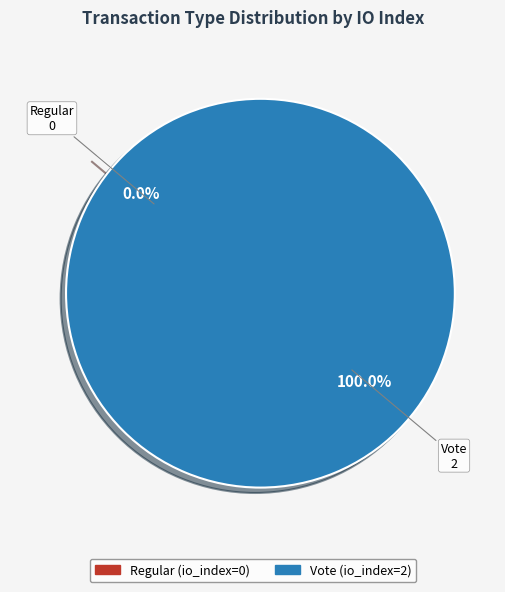

Does Vote account for over 50% of the chart?

Yes